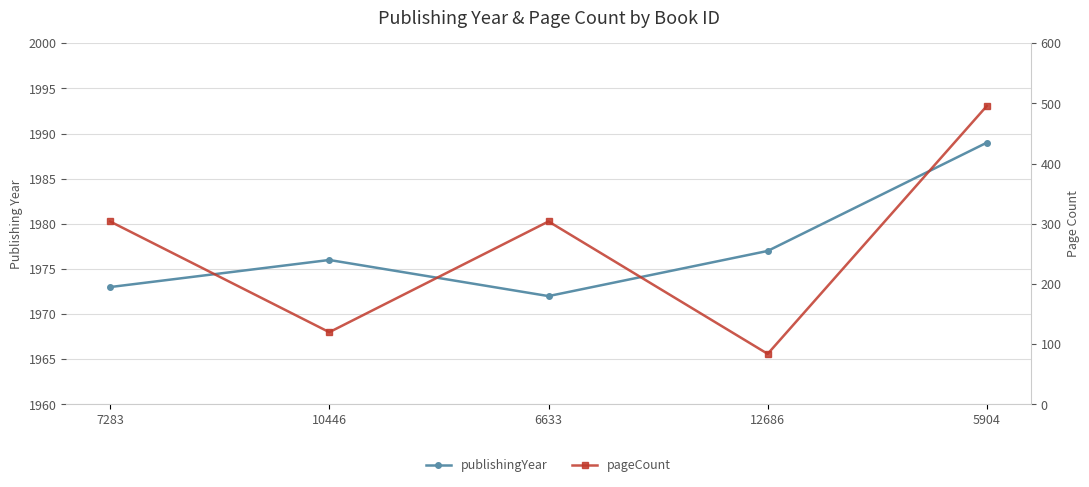

The value of pageCount at 7283 is 99. True or false?

False